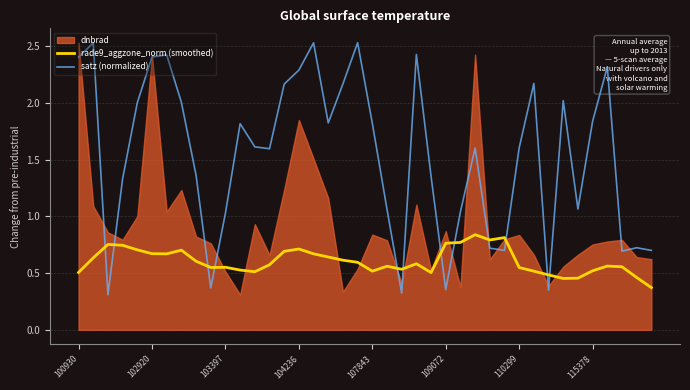

How many lines are shown in the chart?

2